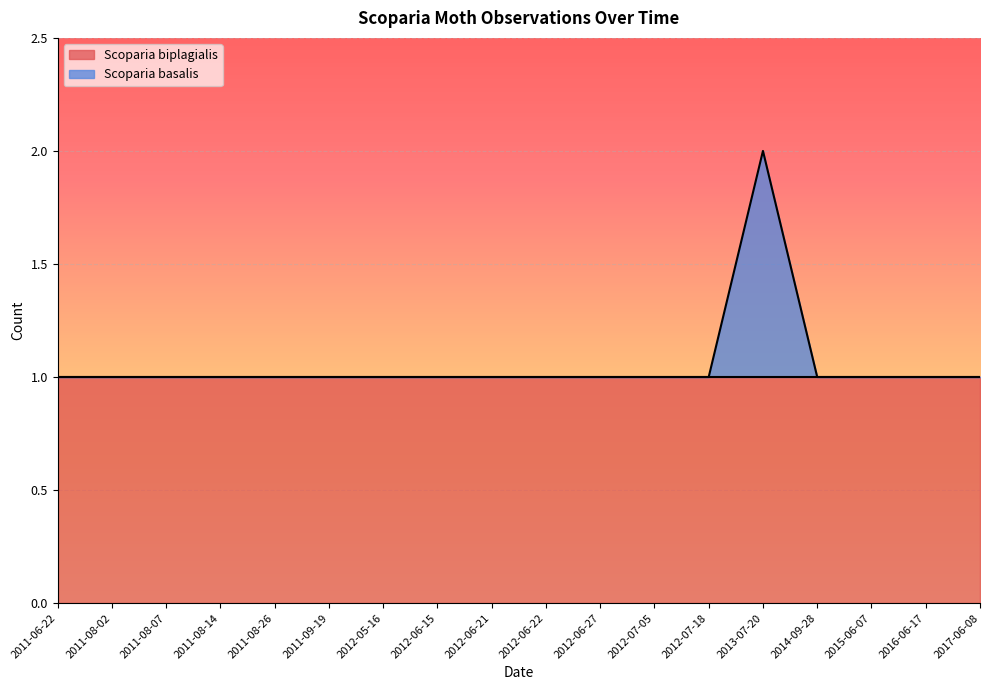

Reading left to right, extract all data points from this chart.

1	1	1	1	1	1	1	1	1	1	1	1	1	2	1	1	1	1